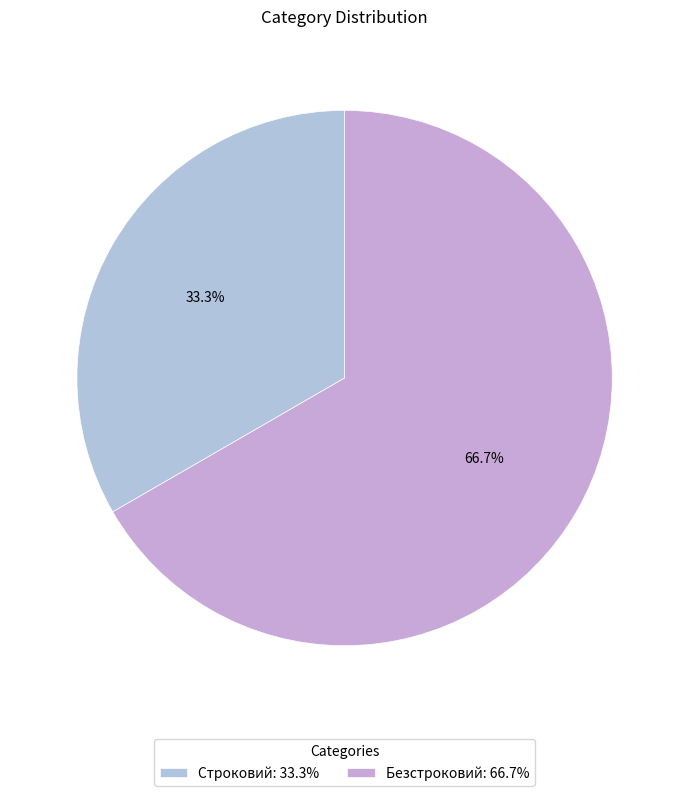

Which has a higher value, Безстроковий or Строковий?

Безстроковий